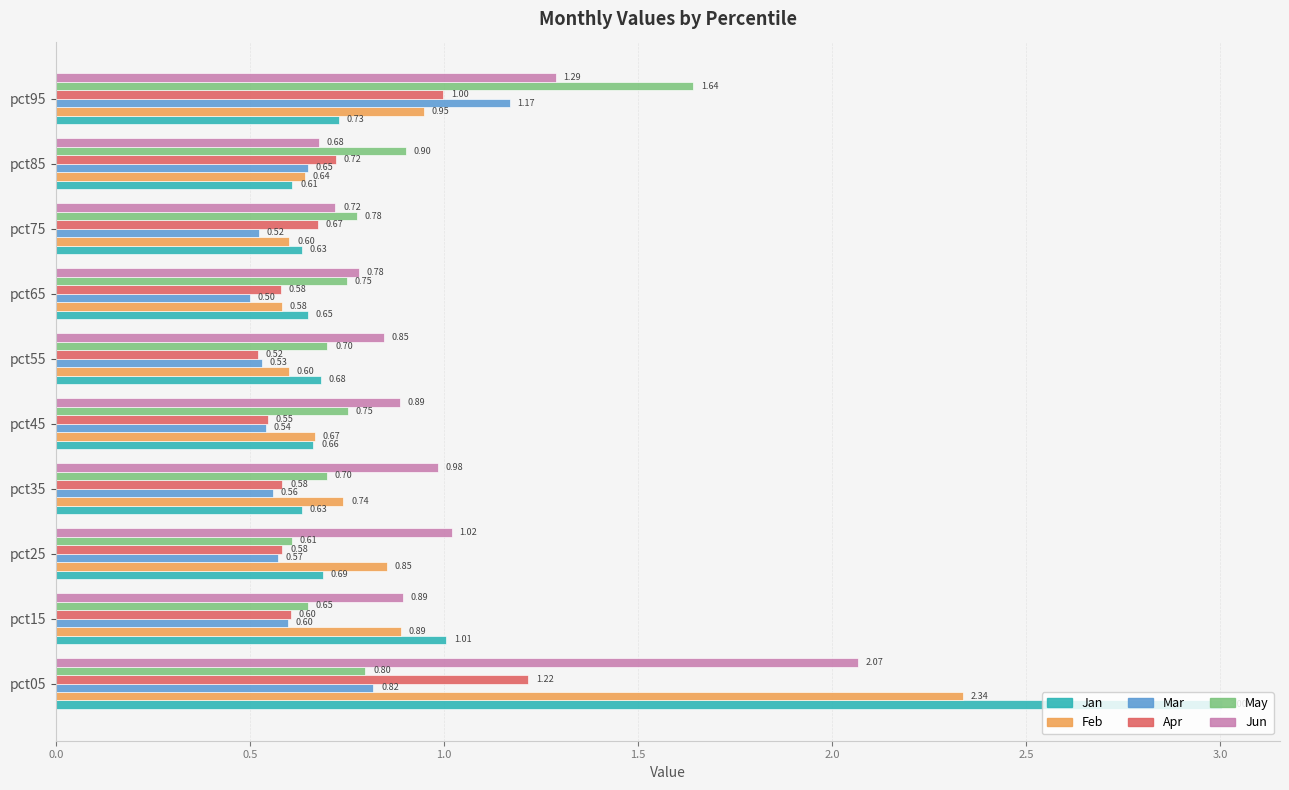

What is the difference between the maximum and second lowest values in the Mar series?

0.6